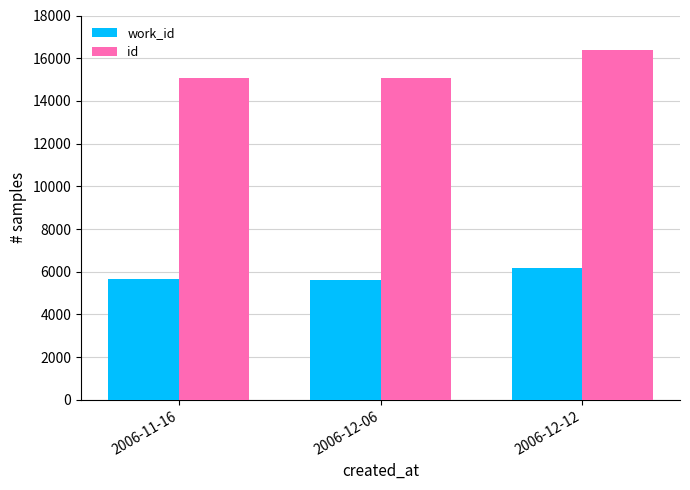

How many values in the id series are below 15093?

1